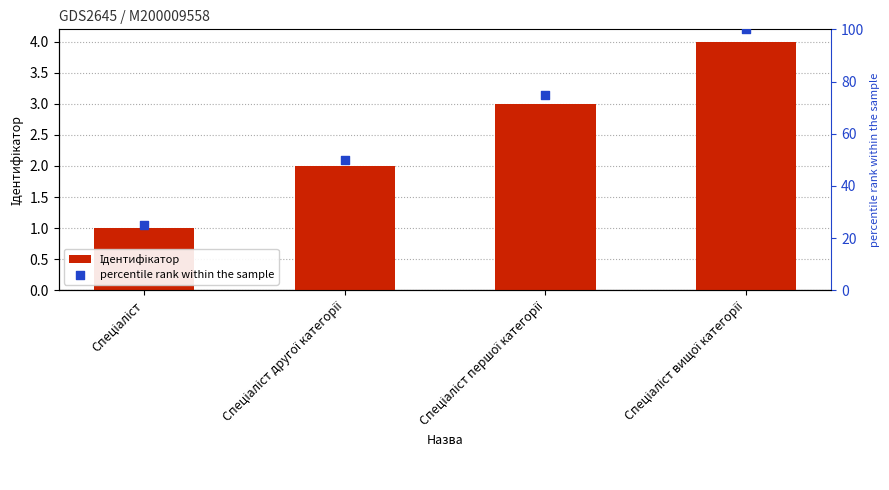

Is the value of percentile rank within the sample at Спеціаліст вищої категорії greater than the value of Ідентифікатор at Спеціаліст?

Yes